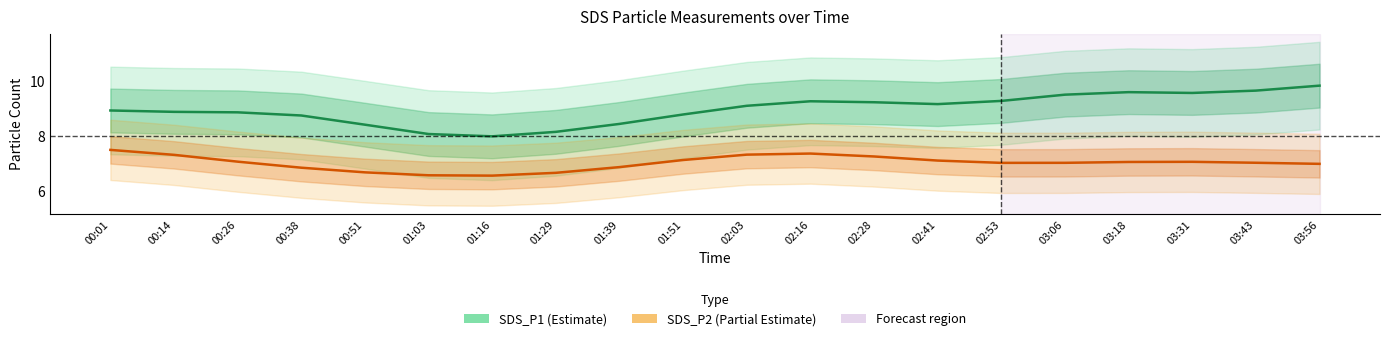

At which label does SDS_P1 first exceed 9?

02:03